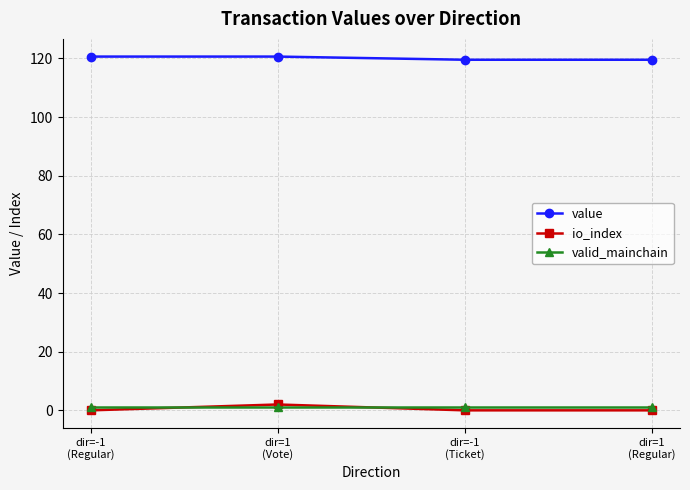

After their last crossing, which series has the higher values: io_index or valid_mainchain?

valid_mainchain